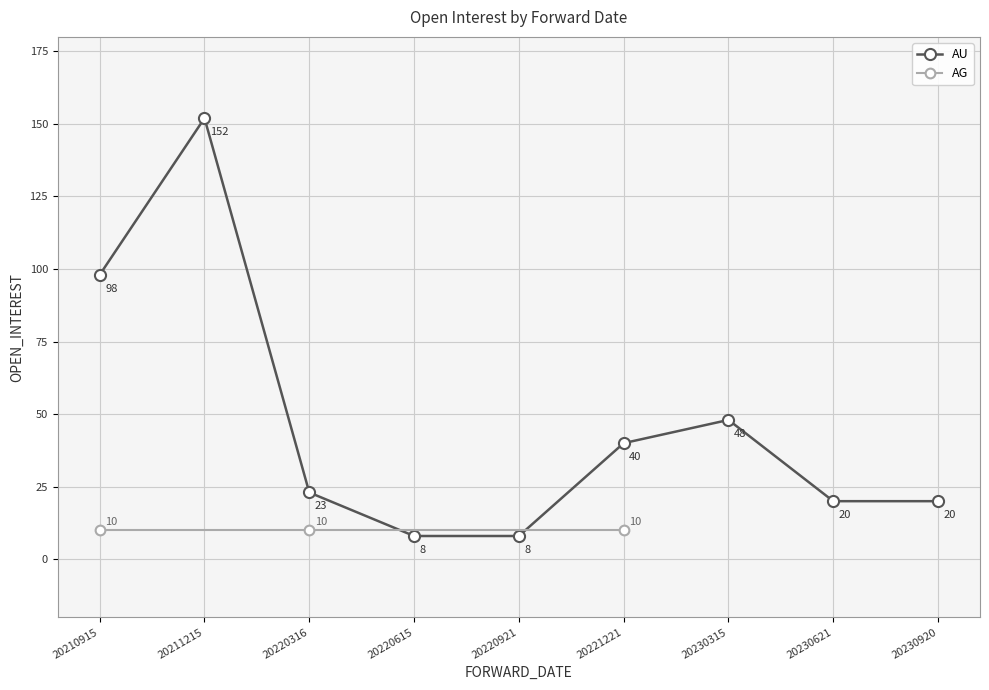

What is the average value?

46